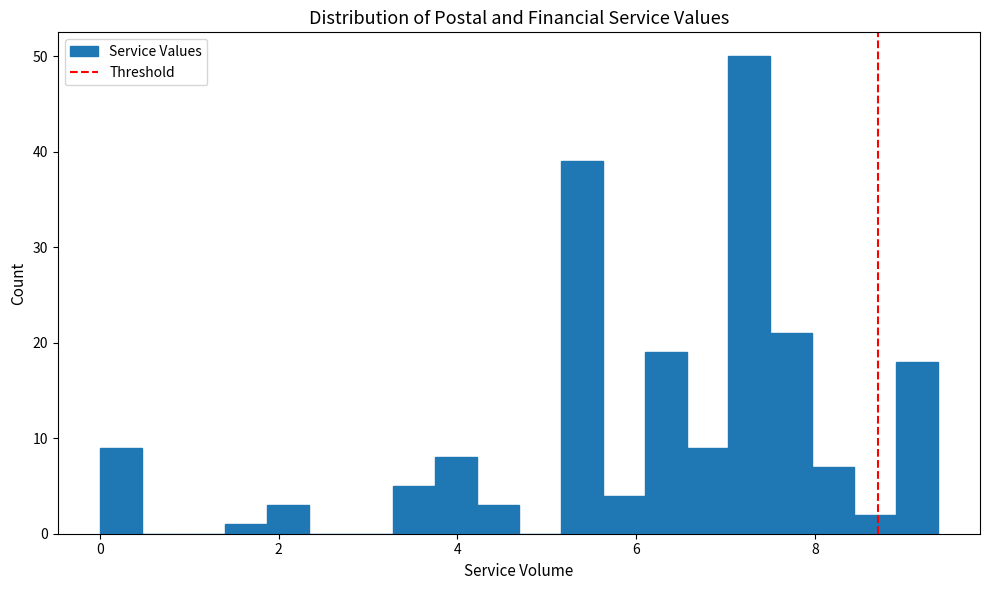

Read against the x-axis, roughly where is the centre of the tallest bar?

7.2